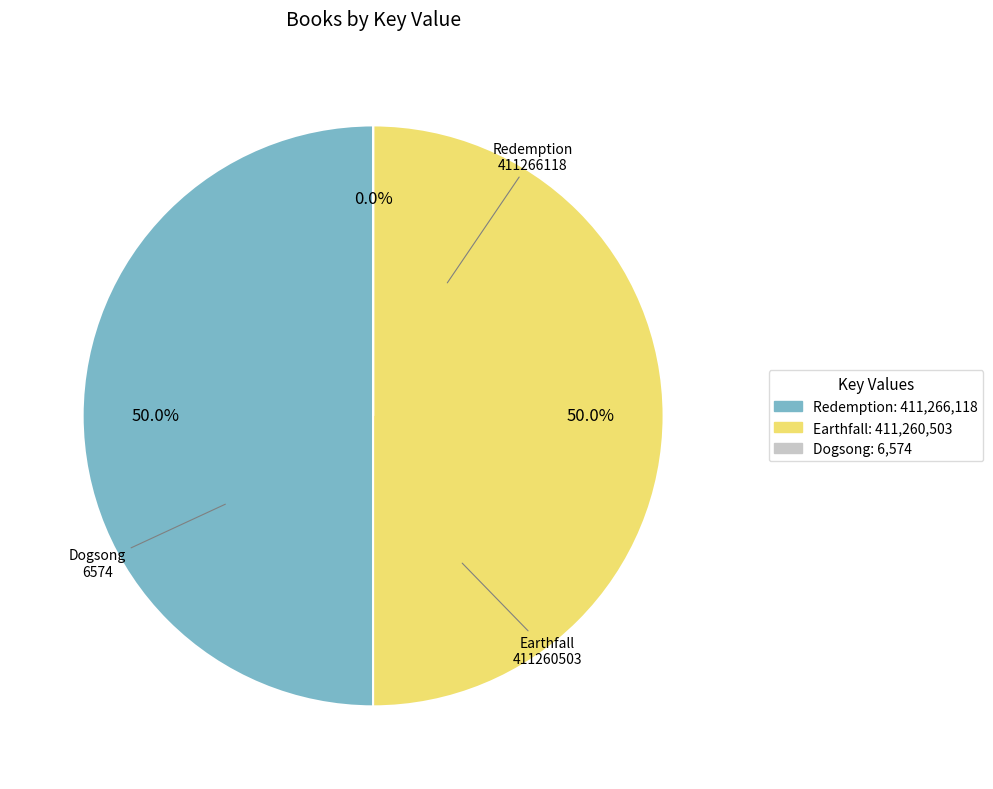

To the nearest percent, what is the average slice percentage?

33%